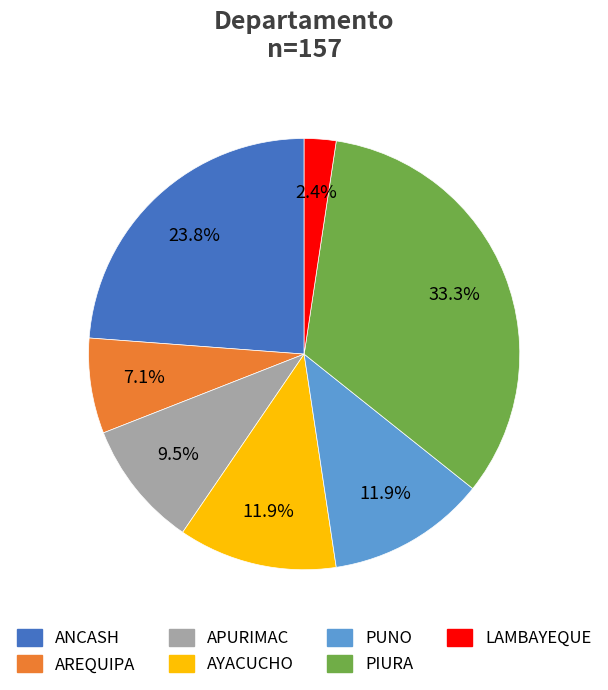

To the nearest percent, what is the difference between the largest and smallest slice percentages?

31%